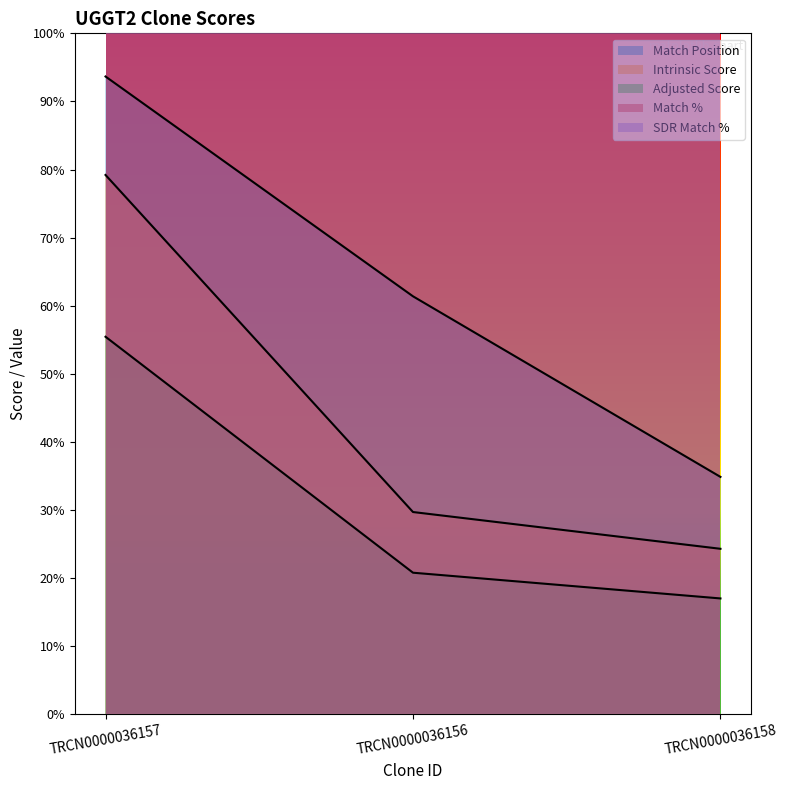

What is the sum of all Intrinsic Score values?

6660.0